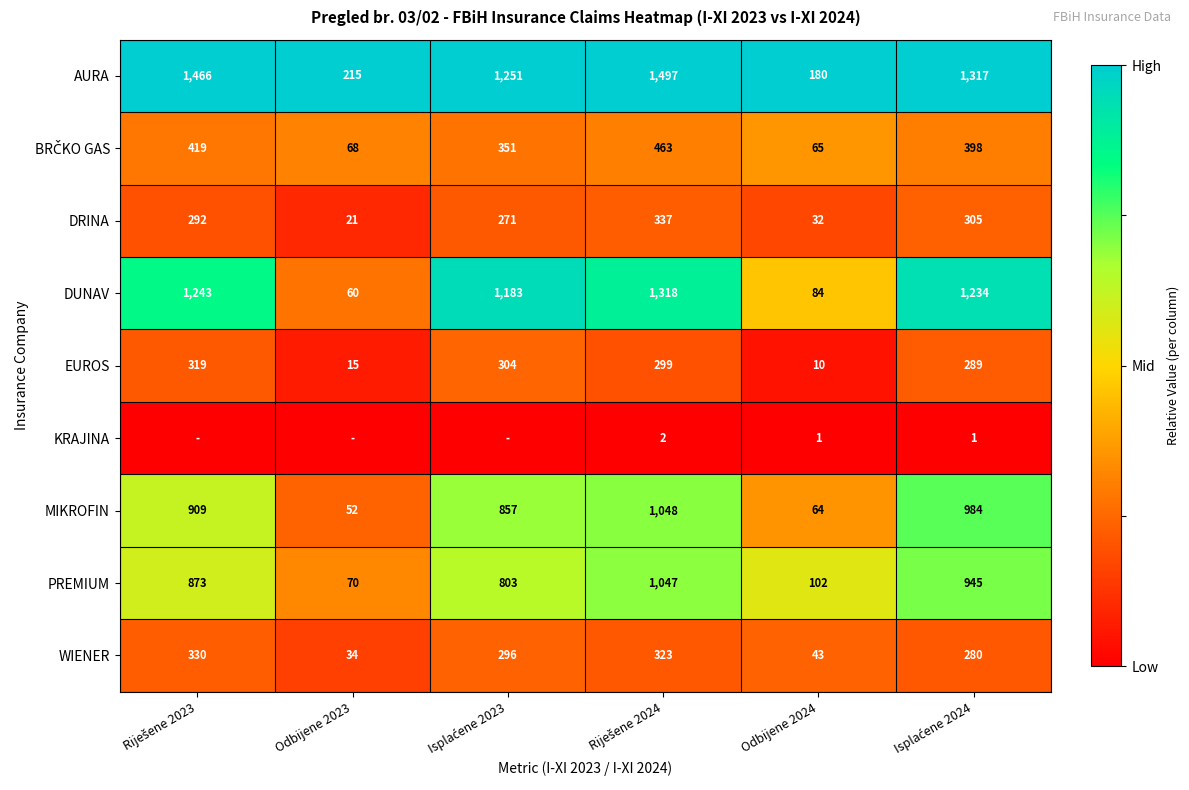

What is the average value of the EUROS series?

206